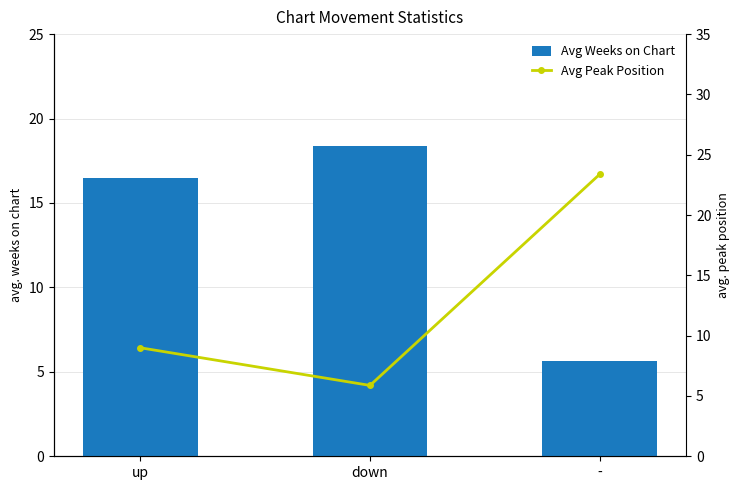

What is the maximum value for Avg Weeks on Chart?

18.4